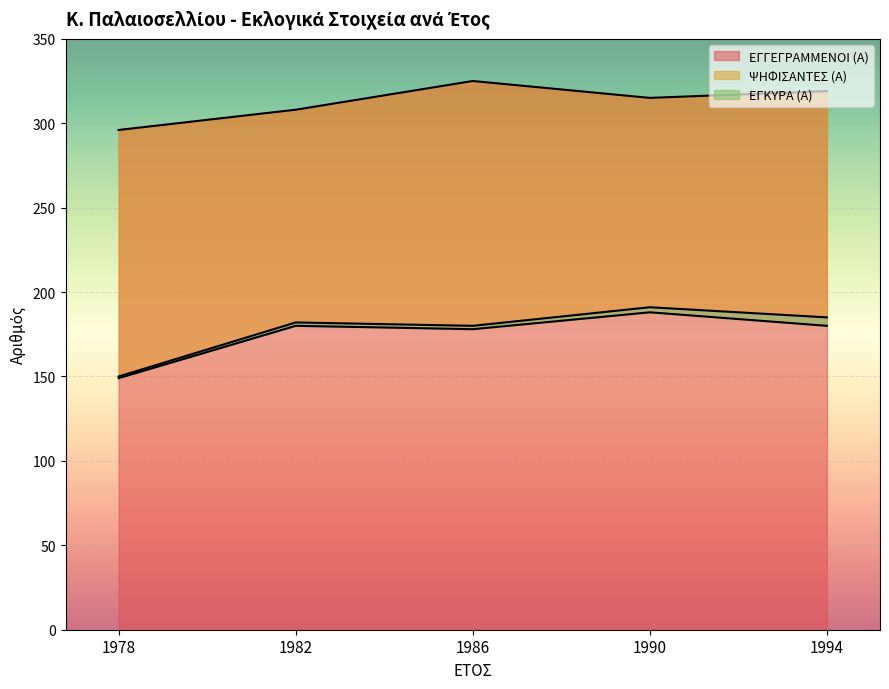

Which category has the highest value in the ΕΓΚΥΡΑ (Α) series?

1990